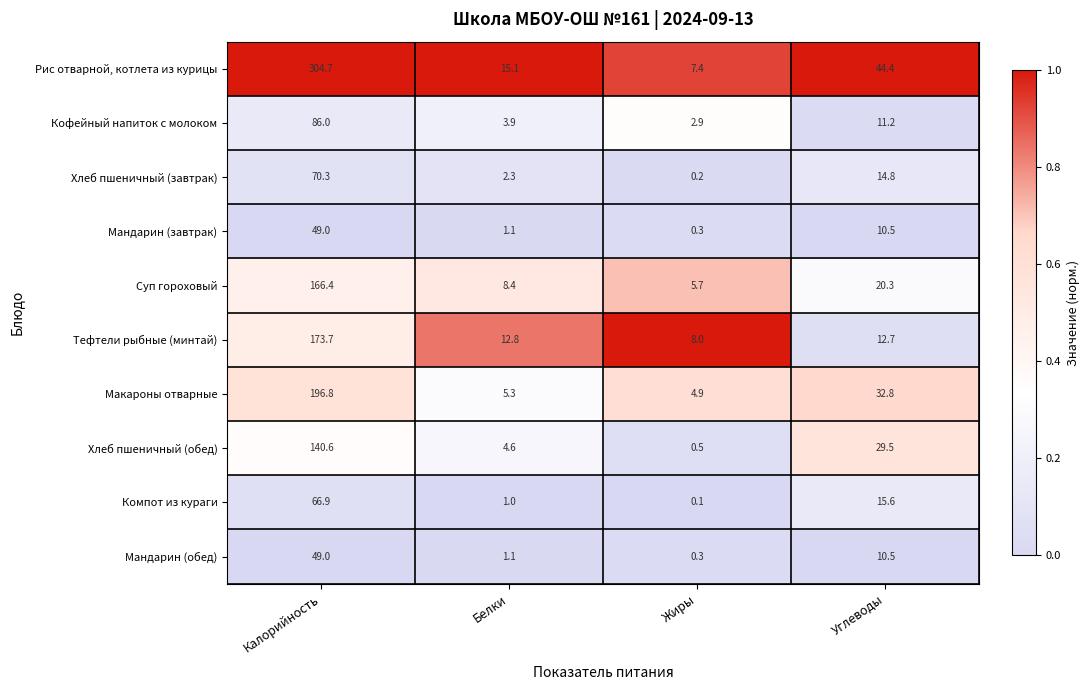

Which series has the largest total across all categories?

Рис отварной, котлета из курицы